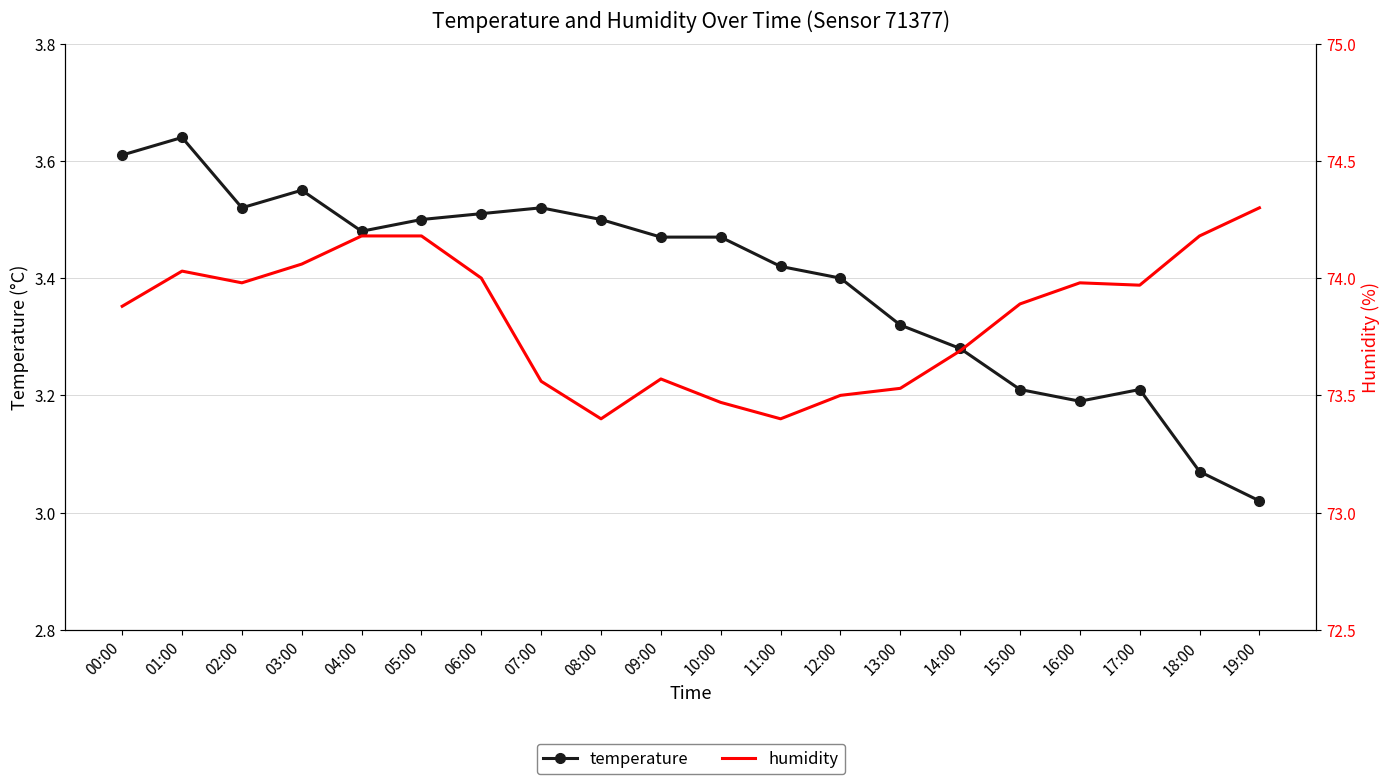

What is the greatest value displayed?

74.3